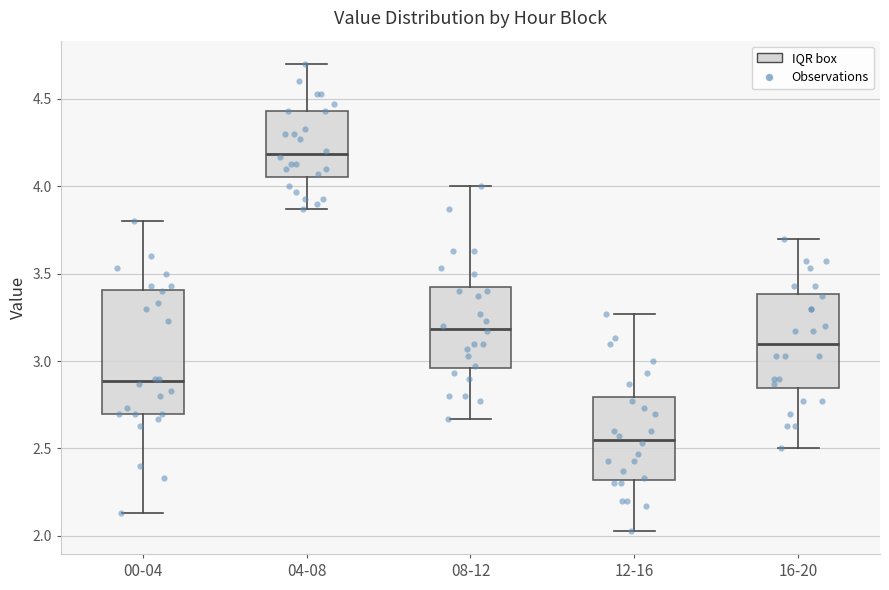

Reading left to right, read every box against the y-axis: the position of its median line, the range the box covers, and the ends of its whiskers. The values are not printed on the chart, so give them approximately, as read against the axis.

00-04: median 2.90, box 2.70 to 3.40, whiskers 2.15 to 3.80
04-08: median 4.20, box 4.05 to 4.45, whiskers 3.85 to 4.70
08-12: median 3.20, box 2.95 to 3.45, whiskers 2.65 to 4.00
12-16: median 2.55, box 2.30 to 2.80, whiskers 2.05 to 3.25
16-20: median 3.10, box 2.85 to 3.40, whiskers 2.50 to 3.70